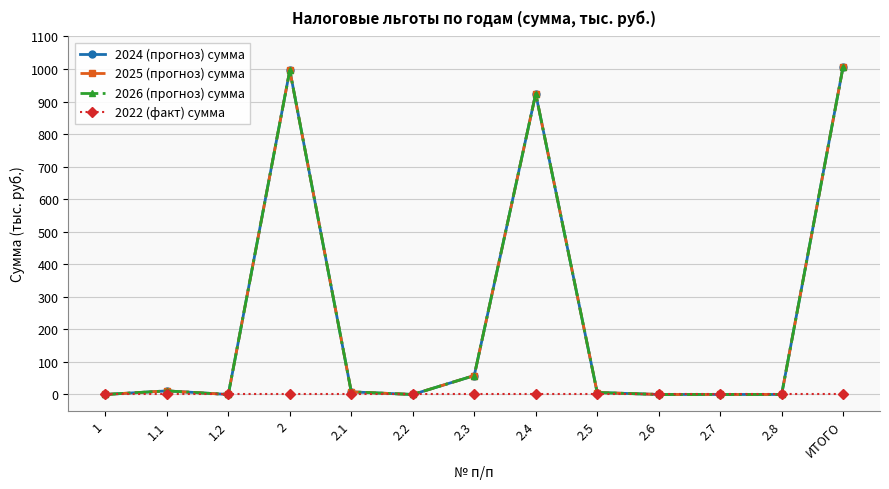

Does the chart have visible grid lines?

Yes